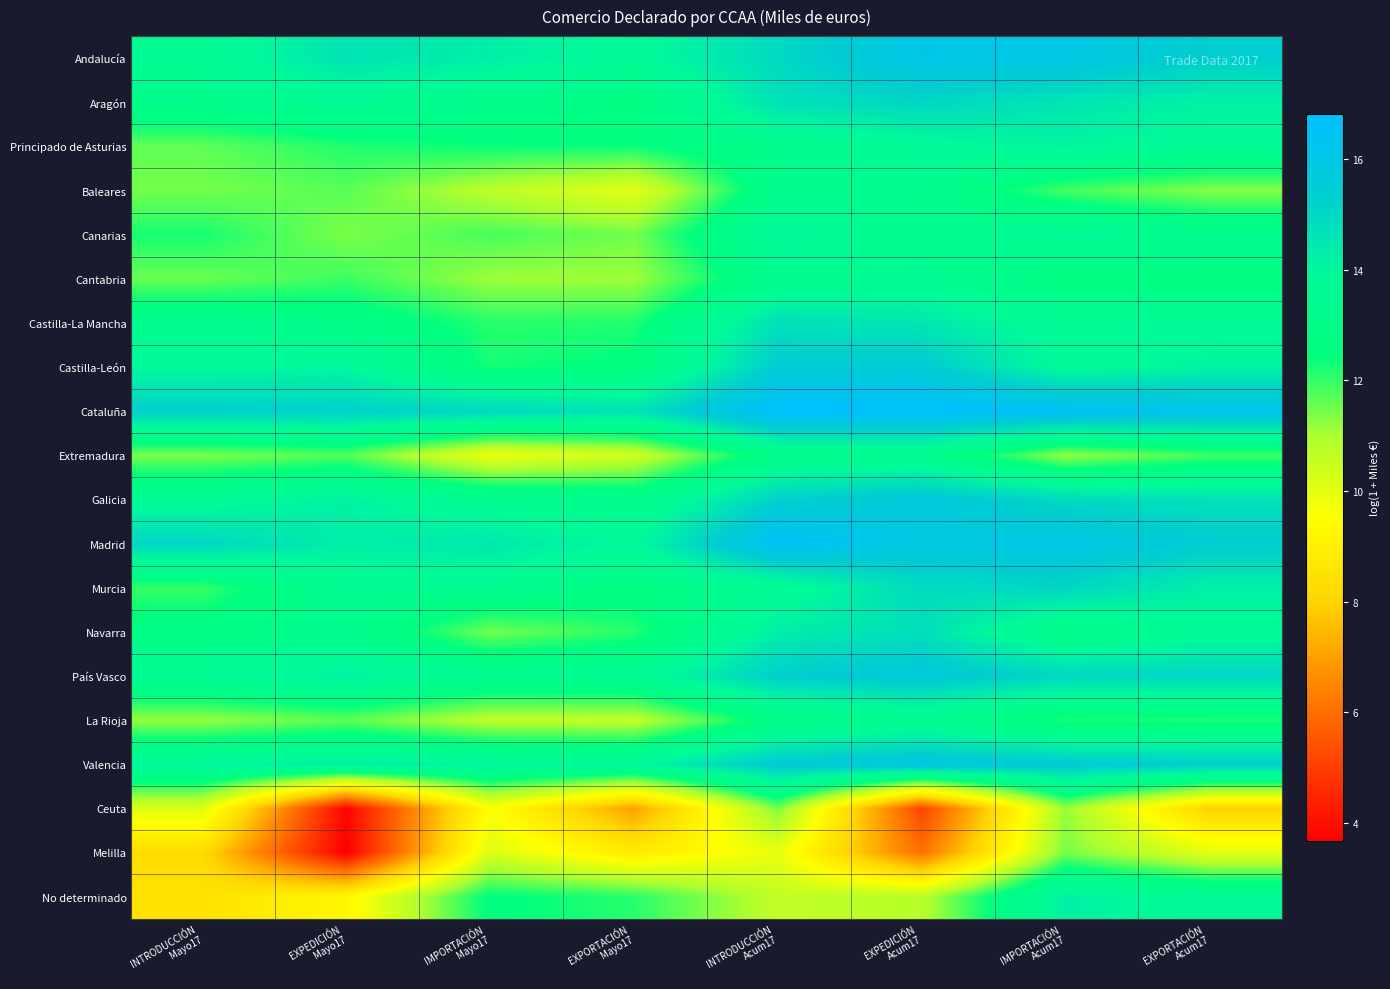

Reading left to right, extract all data points from this chart.

Andalucía: INTRODUCCIÓN
Mayo17=13.5	EXPEDICIÓN
Mayo17=14.7	IMPORTACIÓN
Mayo17=14.3	EXPORTACIÓN
Mayo17=13.7	INTRODUCCIÓN
Acum17=15.0	EXPEDICIÓN
Acum17=16.0	IMPORTACIÓN
Acum17=16.0	EXPORTACIÓN
Acum17=15.3
Aragón: INTRODUCCIÓN
Mayo17=13.2	EXPEDICIÓN
Mayo17=13.6	IMPORTACIÓN
Mayo17=13.1	EXPORTACIÓN
Mayo17=12.7	INTRODUCCIÓN
Acum17=14.7	EXPEDICIÓN
Acum17=15.1	IMPORTACIÓN
Acum17=14.6	EXPORTACIÓN
Acum17=14.2
Principado de Asturias: INTRODUCCIÓN
Mayo17=11.6	EXPEDICIÓN
Mayo17=12.2	IMPORTACIÓN
Mayo17=12.4	EXPORTACIÓN
Mayo17=12.4	INTRODUCCIÓN
Acum17=13.1	EXPEDICIÓN
Acum17=13.7	IMPORTACIÓN
Acum17=14.0	EXPORTACIÓN
Acum17=13.6
Baleares: INTRODUCCIÓN
Mayo17=11.5	EXPEDICIÓN
Mayo17=11.7	IMPORTACIÓN
Mayo17=10.7	EXPORTACIÓN
Mayo17=10.1	INTRODUCCIÓN
Acum17=13.1	EXPEDICIÓN
Acum17=13.2	IMPORTACIÓN
Acum17=11.9	EXPORTACIÓN
Acum17=11.3
Canarias: INTRODUCCIÓN
Mayo17=12.2	EXPEDICIÓN
Mayo17=11.4	IMPORTACIÓN
Mayo17=11.8	EXPORTACIÓN
Mayo17=11.5	INTRODUCCIÓN
Acum17=13.9	EXPEDICIÓN
Acum17=13.2	IMPORTACIÓN
Acum17=13.8	EXPORTACIÓN
Acum17=13.3
Cantabria: INTRODUCCIÓN
Mayo17=11.6	EXPEDICIÓN
Mayo17=11.9	IMPORTACIÓN
Mayo17=11.1	EXPORTACIÓN
Mayo17=11.1	INTRODUCCIÓN
Acum17=13.2	EXPEDICIÓN
Acum17=13.5	IMPORTACIÓN
Acum17=12.6	EXPORTACIÓN
Acum17=12.6
Castilla-La Mancha: INTRODUCCIÓN
Mayo17=13.2	EXPEDICIÓN
Mayo17=12.9	IMPORTACIÓN
Mayo17=12.1	EXPORTACIÓN
Mayo17=12.2	INTRODUCCIÓN
Acum17=14.7	EXPEDICIÓN
Acum17=14.5	IMPORTACIÓN
Acum17=13.6	EXPORTACIÓN
Acum17=13.7
Castilla-León: INTRODUCCIÓN
Mayo17=13.9	EXPEDICIÓN
Mayo17=14.0	IMPORTACIÓN
Mayo17=12.3	EXPORTACIÓN
Mayo17=12.5	INTRODUCCIÓN
Acum17=15.4	EXPEDICIÓN
Acum17=15.5	IMPORTACIÓN
Acum17=13.7	EXPORTACIÓN
Acum17=14.1
Cataluña: INTRODUCCIÓN
Mayo17=15.3	EXPEDICIÓN
Mayo17=15.2	IMPORTACIÓN
Mayo17=15.0	EXPORTACIÓN
Mayo17=14.6	INTRODUCCIÓN
Acum17=16.8	EXPEDICIÓN
Acum17=16.8	IMPORTACIÓN
Acum17=16.5	EXPORTACIÓN
Acum17=16.1
Extremadura: INTRODUCCIÓN
Mayo17=11.4	EXPEDICIÓN
Mayo17=11.7	IMPORTACIÓN
Mayo17=9.9	EXPORTACIÓN
Mayo17=10.4	INTRODUCCIÓN
Acum17=13.0	EXPEDICIÓN
Acum17=13.2	IMPORTACIÓN
Acum17=11.2	EXPORTACIÓN
Acum17=11.9
Galicia: INTRODUCCIÓN
Mayo17=13.6	EXPEDICIÓN
Mayo17=14.1	IMPORTACIÓN
Mayo17=13.3	EXPORTACIÓN
Mayo17=13.1	INTRODUCCIÓN
Acum17=15.2	EXPEDICIÓN
Acum17=15.7	IMPORTACIÓN
Acum17=14.9	EXPORTACIÓN
Acum17=14.7
Madrid: INTRODUCCIÓN
Mayo17=15.0	EXPEDICIÓN
Mayo17=14.3	IMPORTACIÓN
Mayo17=14.5	EXPORTACIÓN
Mayo17=13.9	INTRODUCCIÓN
Acum17=16.6	EXPEDICIÓN
Acum17=15.9	IMPORTACIÓN
Acum17=16.0	EXPORTACIÓN
Acum17=15.4
Murcia: INTRODUCCIÓN
Mayo17=12.0	EXPEDICIÓN
Mayo17=13.4	IMPORTACIÓN
Mayo17=13.4	EXPORTACIÓN
Mayo17=12.7	INTRODUCCIÓN
Acum17=13.5	EXPEDICIÓN
Acum17=14.9	IMPORTACIÓN
Acum17=15.0	EXPORTACIÓN
Acum17=14.2
Navarra: INTRODUCCIÓN
Mayo17=12.8	EXPEDICIÓN
Mayo17=13.2	IMPORTACIÓN
Mayo17=11.5	EXPORTACIÓN
Mayo17=12.1	INTRODUCCIÓN
Acum17=14.3	EXPEDICIÓN
Acum17=14.8	IMPORTACIÓN
Acum17=13.0	EXPORTACIÓN
Acum17=13.7
País Vasco: INTRODUCCIÓN
Mayo17=13.7	EXPEDICIÓN
Mayo17=14.1	IMPORTACIÓN
Mayo17=13.4	EXPORTACIÓN
Mayo17=13.5	INTRODUCCIÓN
Acum17=15.3	EXPEDICIÓN
Acum17=15.7	IMPORTACIÓN
Acum17=15.0	EXPORTACIÓN
Acum17=15.0
La Rioja: INTRODUCCIÓN
Mayo17=11.2	EXPEDICIÓN
Mayo17=11.7	IMPORTACIÓN
Mayo17=10.7	EXPORTACIÓN
Mayo17=10.7	INTRODUCCIÓN
Acum17=12.8	EXPEDICIÓN
Acum17=13.3	IMPORTACIÓN
Acum17=12.2	EXPORTACIÓN
Acum17=12.2
Valencia: INTRODUCCIÓN
Mayo17=14.0	EXPEDICIÓN
Mayo17=14.3	IMPORTACIÓN
Mayo17=14.0	EXPORTACIÓN
Mayo17=13.9	INTRODUCCIÓN
Acum17=15.5	EXPEDICIÓN
Acum17=15.9	IMPORTACIÓN
Acum17=15.5	EXPORTACIÓN
Acum17=15.3
Ceuta: INTRODUCCIÓN
Mayo17=10.1	EXPEDICIÓN
Mayo17=3.8	IMPORTACIÓN
Mayo17=9.5	EXPORTACIÓN
Mayo17=7.0	INTRODUCCIÓN
Acum17=11.4	EXPEDICIÓN
Acum17=5.1	IMPORTACIÓN
Acum17=11.1	EXPORTACIÓN
Acum17=8.0
Melilla: INTRODUCCIÓN
Mayo17=8.2	EXPEDICIÓN
Mayo17=3.7	IMPORTACIÓN
Mayo17=10.2	EXPORTACIÓN
Mayo17=8.8	INTRODUCCIÓN
Acum17=9.9	EXPEDICIÓN
Acum17=6.0	IMPORTACIÓN
Acum17=11.5	EXPORTACIÓN
Acum17=10.0
No determinado: INTRODUCCIÓN
Mayo17=8.5	EXPEDICIÓN
Mayo17=9.3	IMPORTACIÓN
Mayo17=12.5	EXPORTACIÓN
Mayo17=12.1	INTRODUCCIÓN
Acum17=10.6	EXPEDICIÓN
Acum17=10.8	IMPORTACIÓN
Acum17=14.2	EXPORTACIÓN
Acum17=13.6